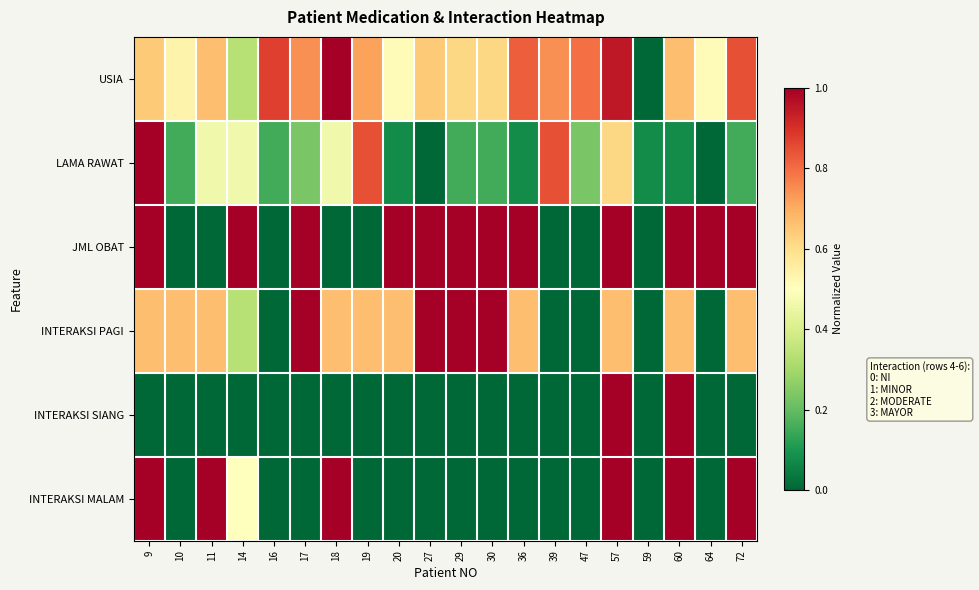

What is the total value across all series at 72?

3.7